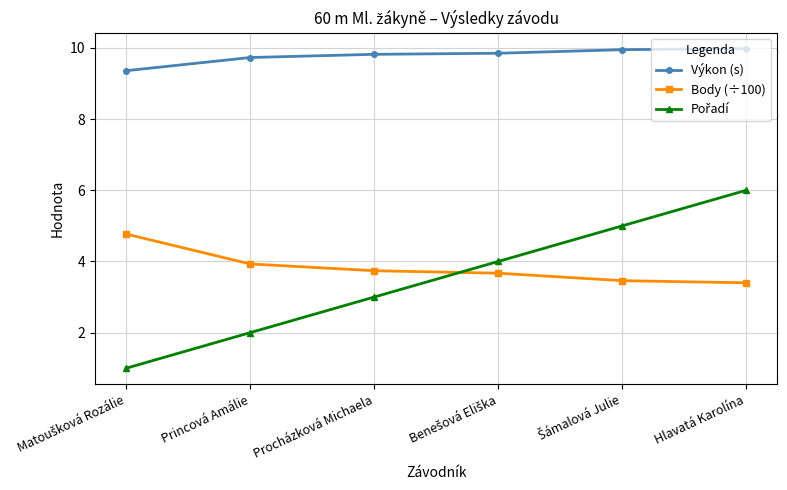

At which category is the sum across all series the highest?

Hlavatá Karolína